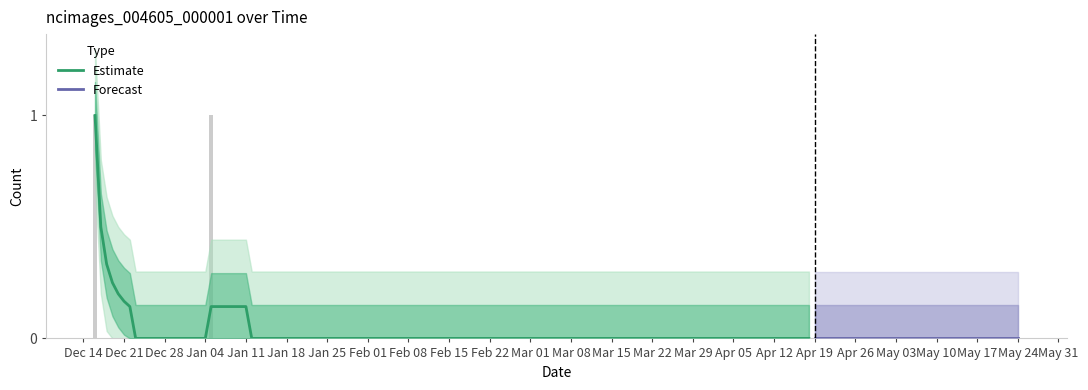

At which label is the value closest to 0?

2020-12-23